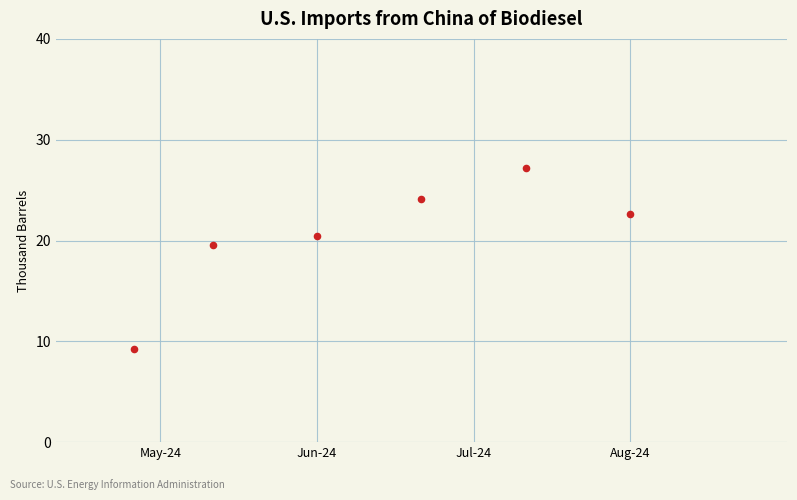

What is the range of X values (max minus min)?

19.0